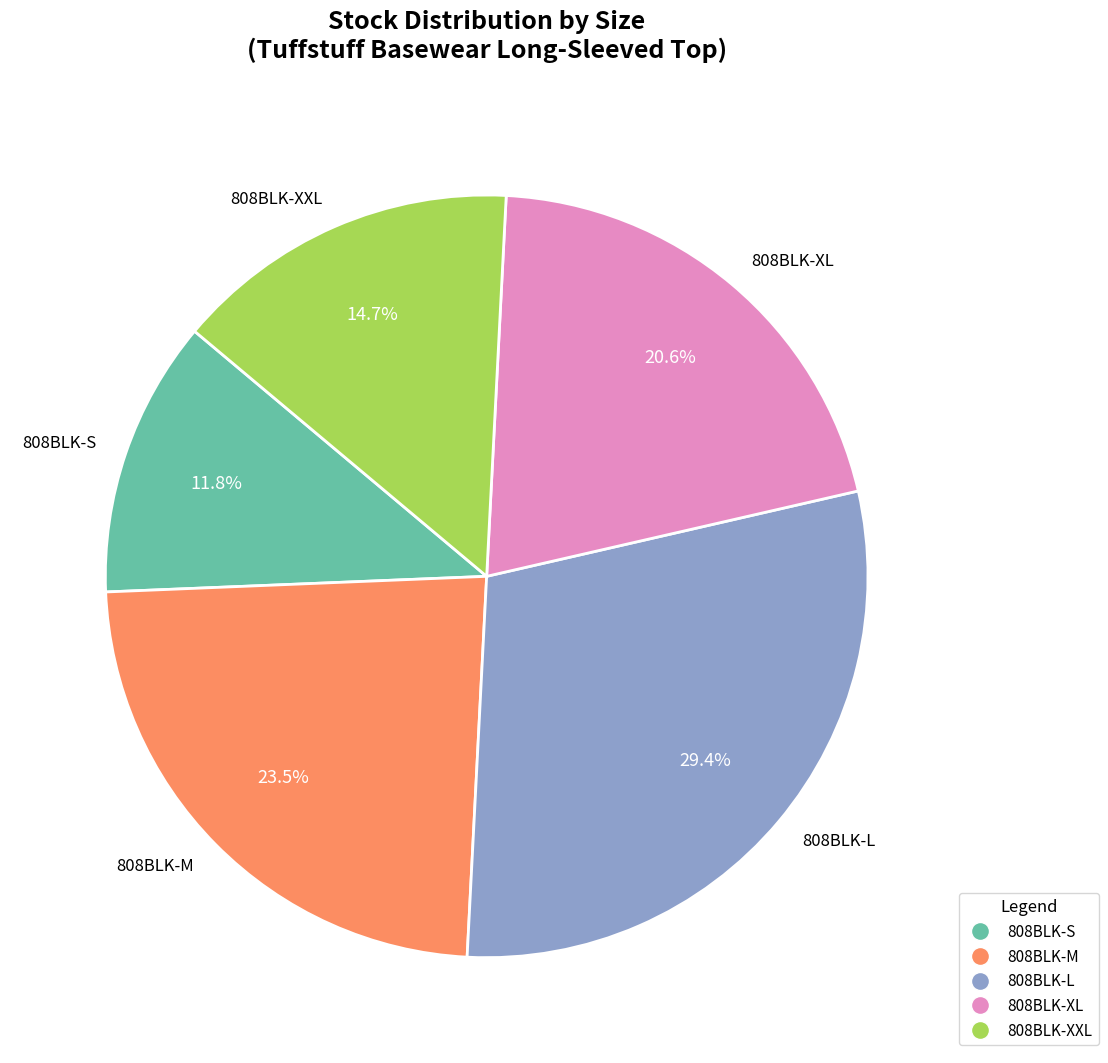

Rank the categories by value from highest to lowest.

808BLK-L, 808BLK-M, 808BLK-XL, 808BLK-XXL, 808BLK-S